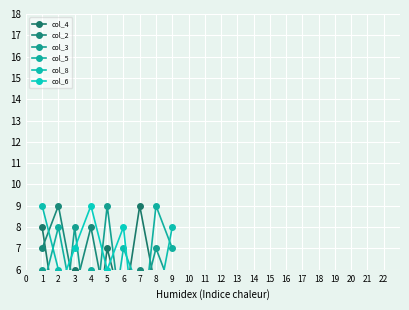

Between 4 and 9, which series saw the biggest shift?

col_2